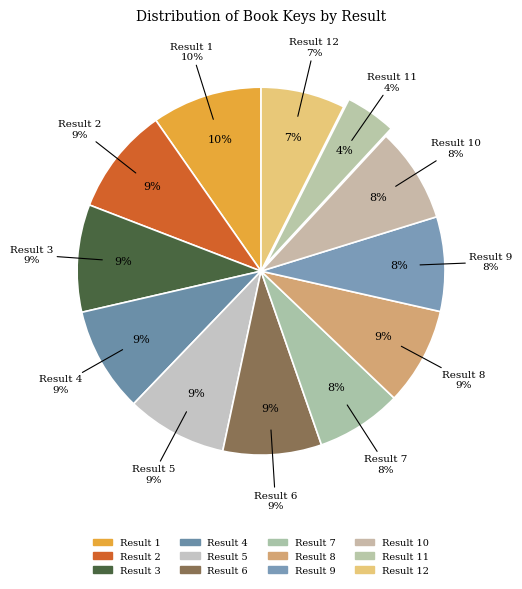

Rank the categories by value from highest to lowest.

Result 1, Result 2, Result 3, Result 4, Result 5, Result 6, Result 8, Result 10, Result 9, Result 7, Result 12, Result 11